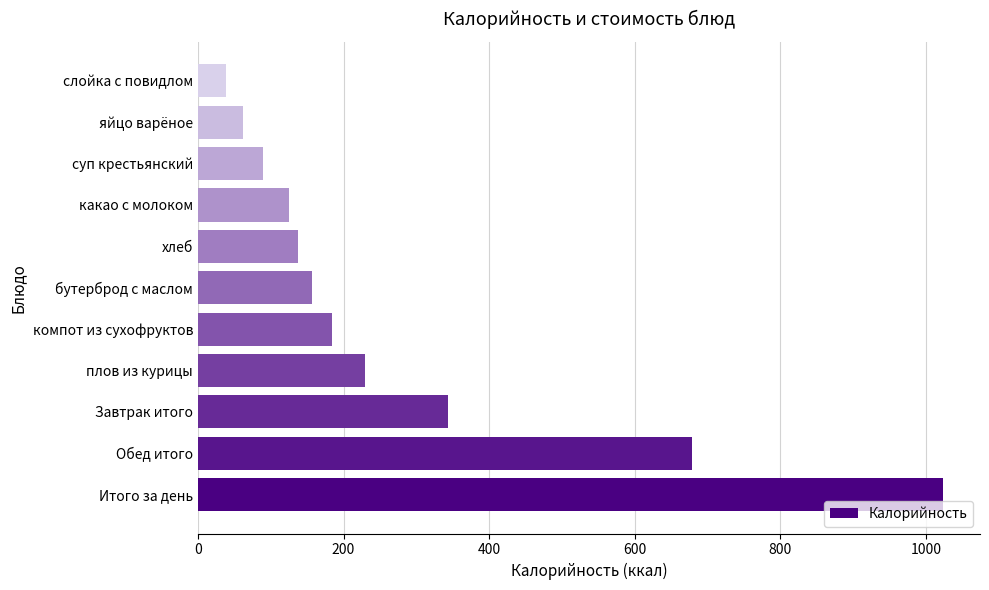

What is the change in value from компот из сухофруктов to бутерброд с маслом?

-27